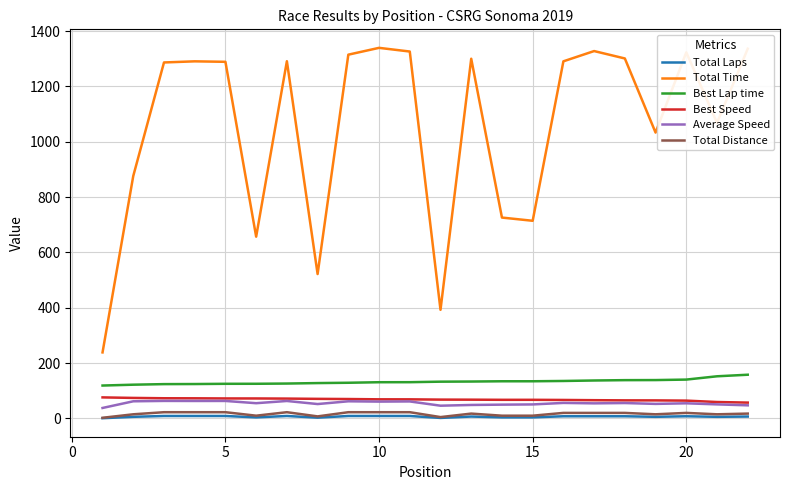

What are all the series names shown in the legend?

Total Laps, Total Time, Best Lap time, Best Speed, Average Speed, Total Distance